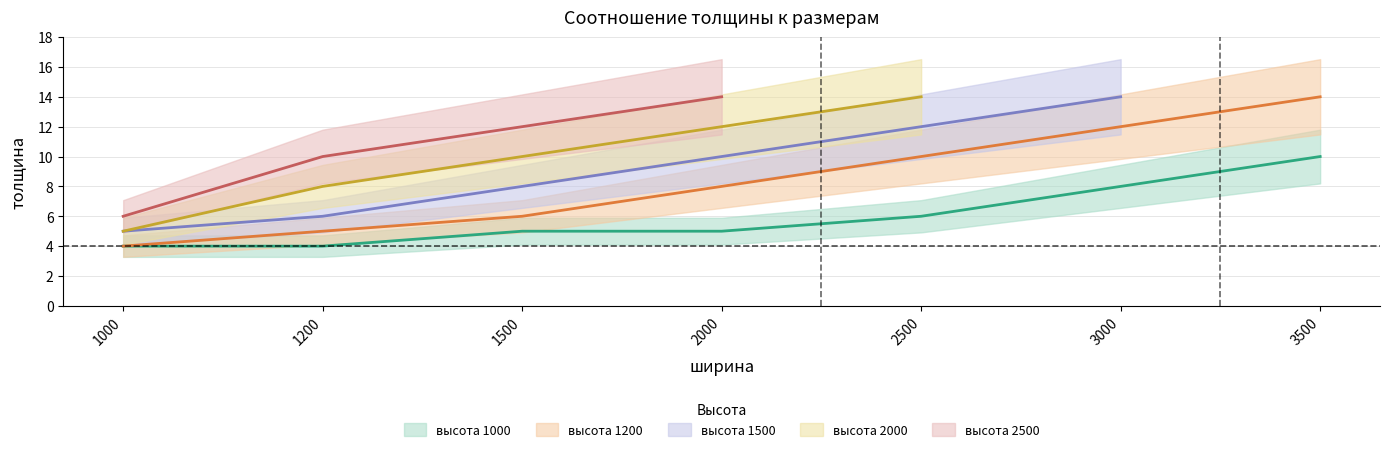

Is it true that высота 1000 equals 5 at 2000?

True